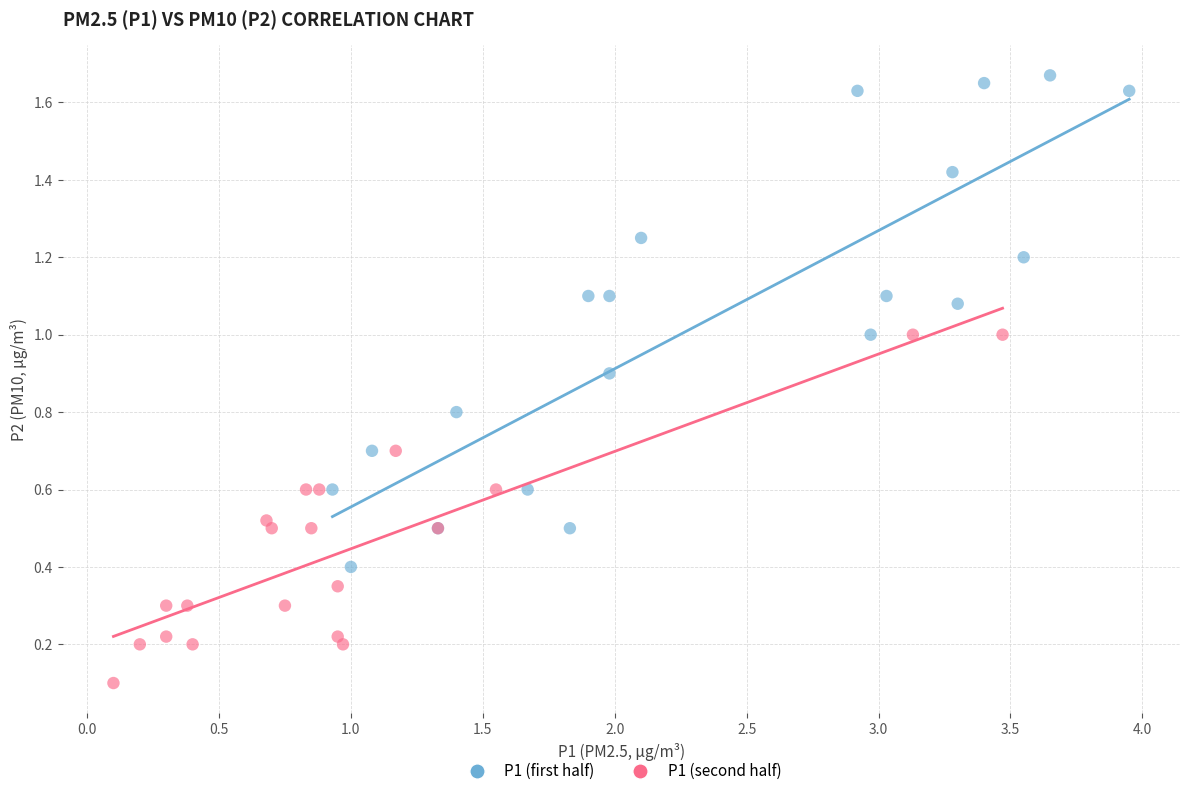

Which series reaches the maximum Y coordinate?

P1 (first half)